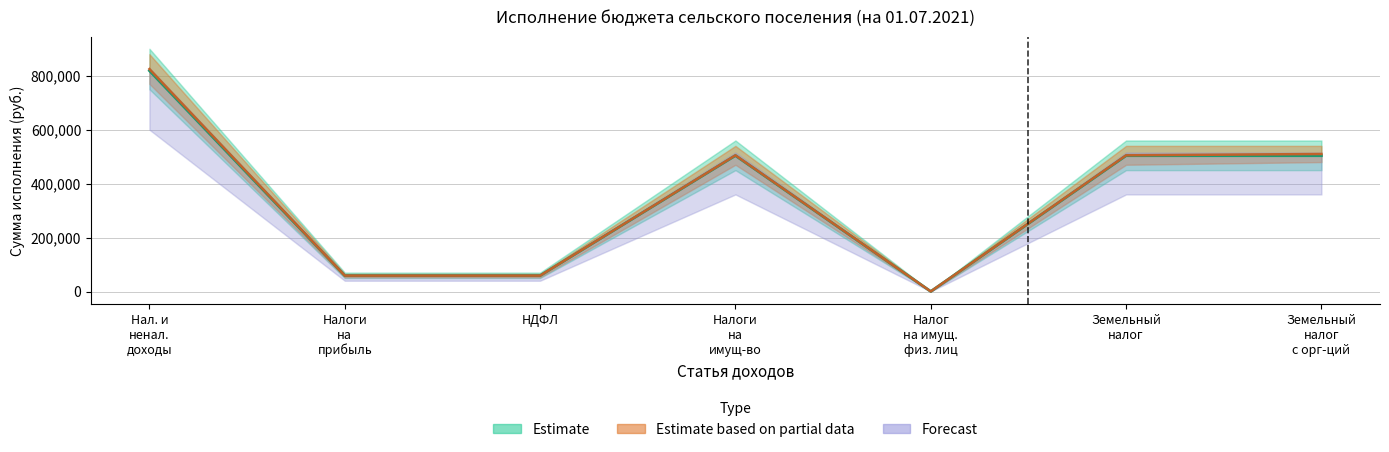

True or false: Estimate based on partial data and Estimate cross at least once.

False